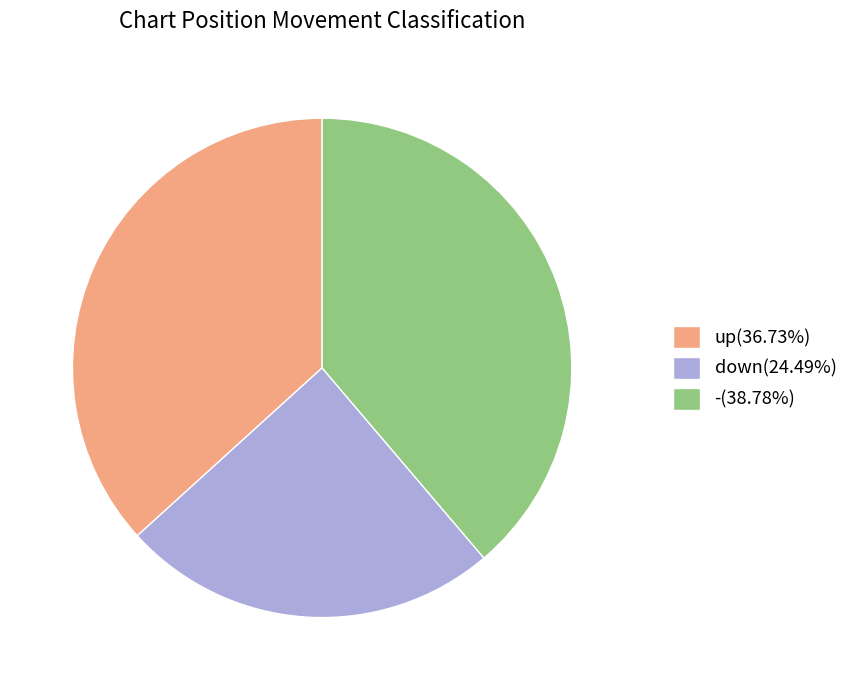

Which has a higher value, up or down?

up